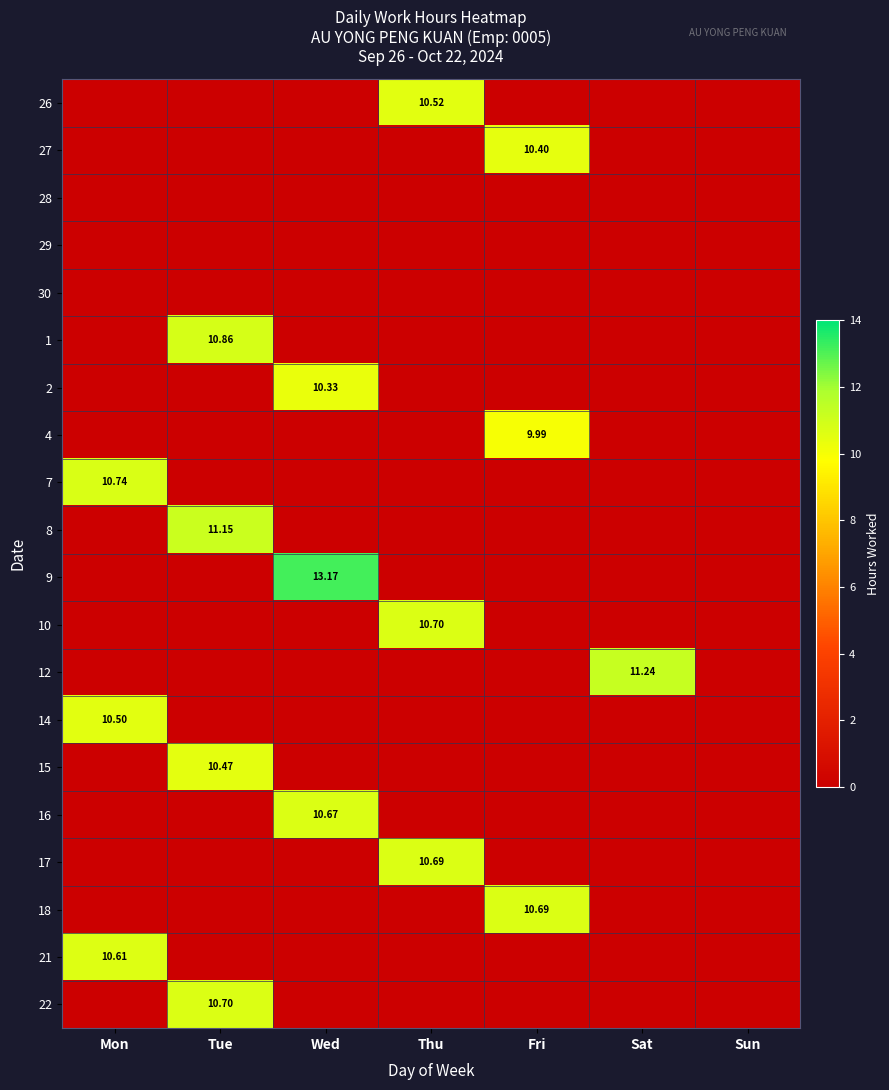

List the series in order of their peak value, highest first.

9, 12, 8, 1, 7, 10, 22, 17, 18, 16, 21, 26, 14, 15, 27, 2, 4, 28, 29, 30